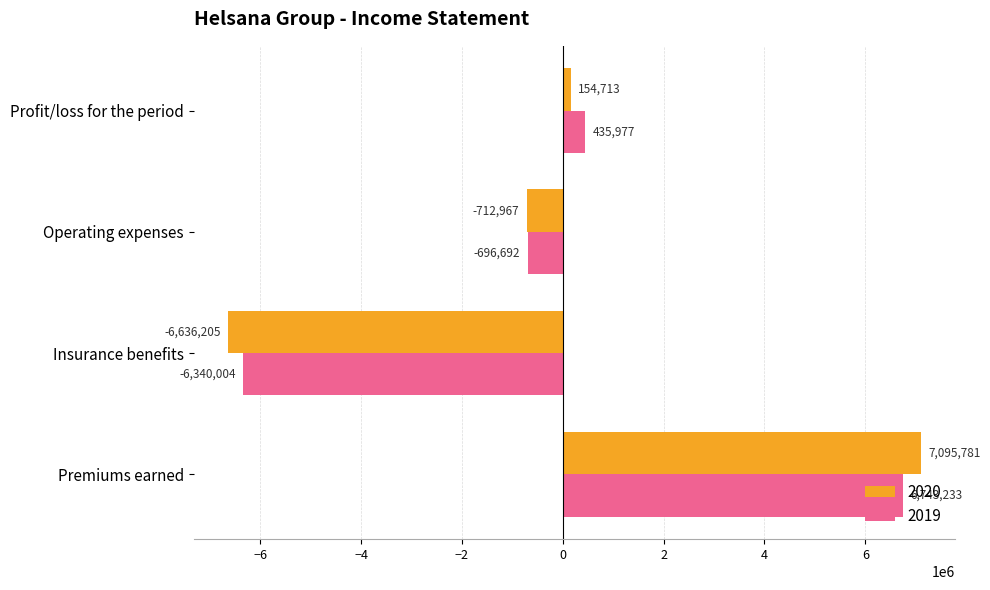

What is the smallest value displayed?

-6636205